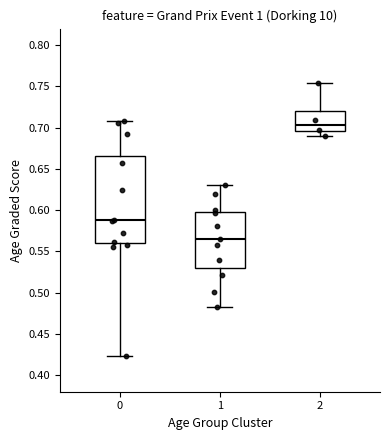

Reading left to right, read every box against the y-axis: the position of its median line, the range the box covers, and the ends of its whiskers. The values are not printed on the chart, so give them approximately, as read against the axis.

0: median 0.590, box 0.560 to 0.665, whiskers 0.425 to 0.710
1: median 0.565, box 0.530 to 0.600, whiskers 0.480 to 0.630
2: median 0.705, box 0.695 to 0.720, whiskers 0.690 to 0.755